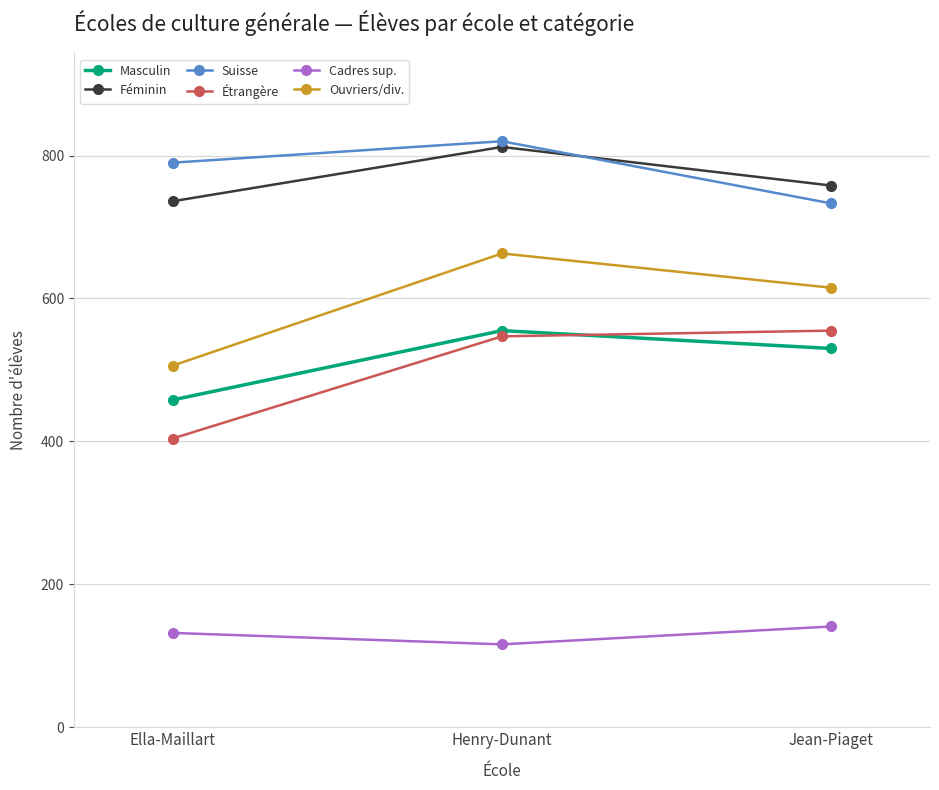

Which label corresponds to the largest value in the chart?

Henry-Dunant